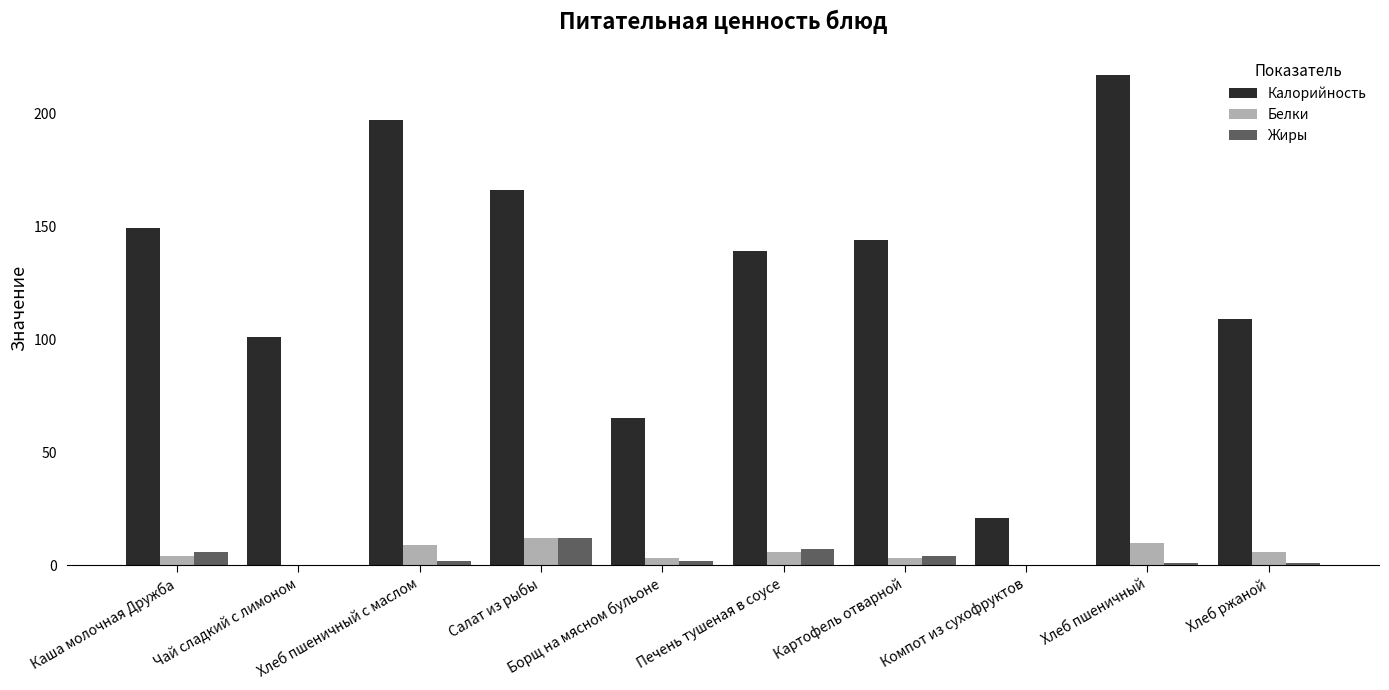

The value of Белки at Хлеб пшеничный is 10. True or false?

True